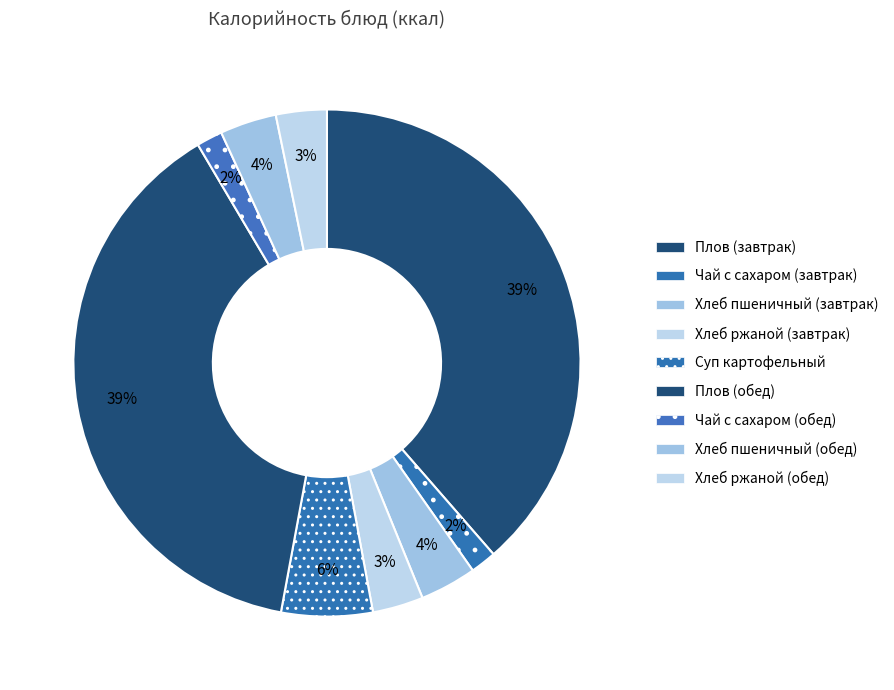

How many slices are in this pie chart?

9